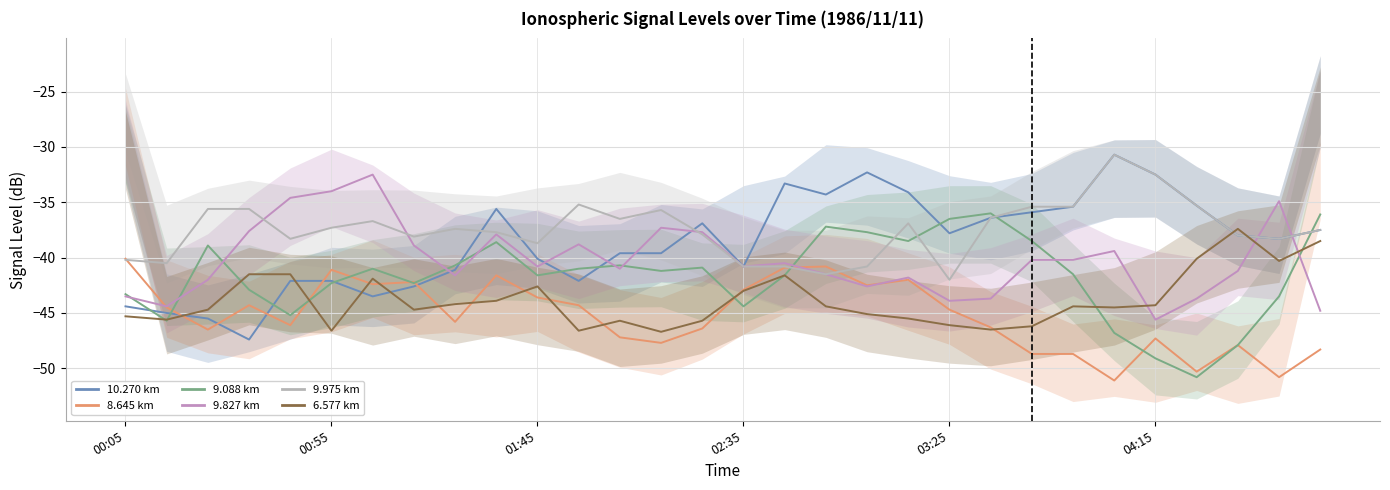

What is the label of the 8th point from the left?

1986/11/11 01:15